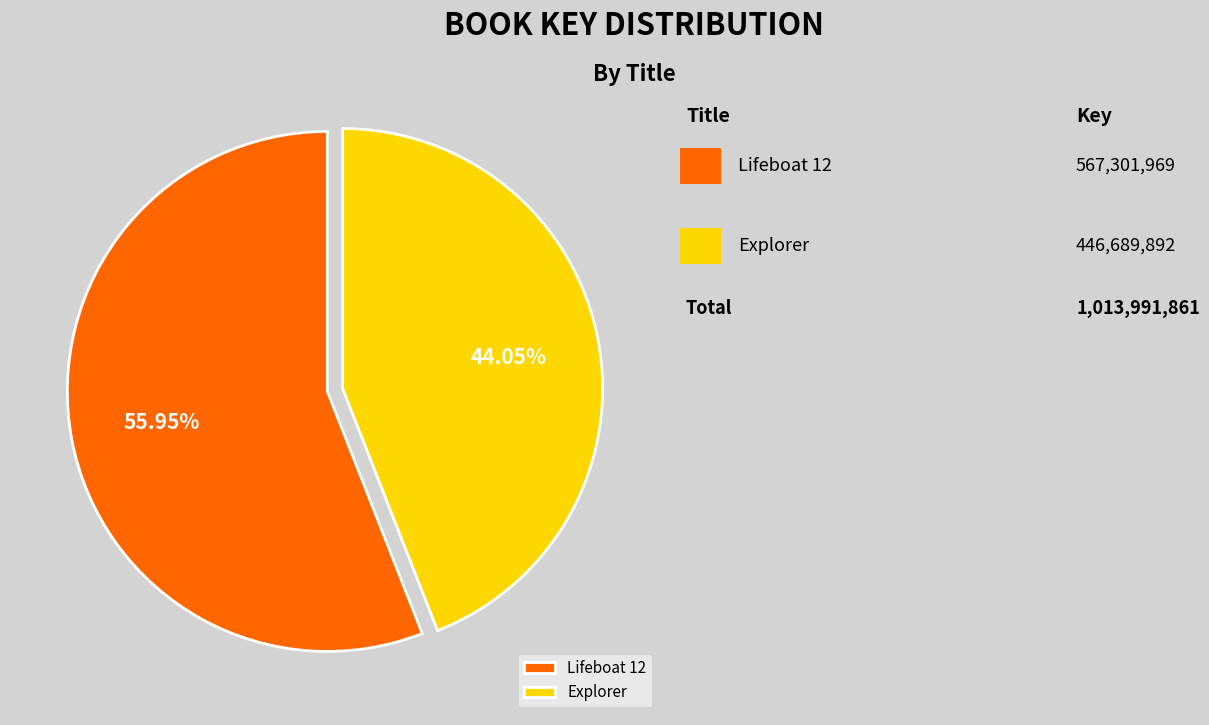

Approximately how many times larger is the value at Explorer compared to Lifeboat 12?

0.8